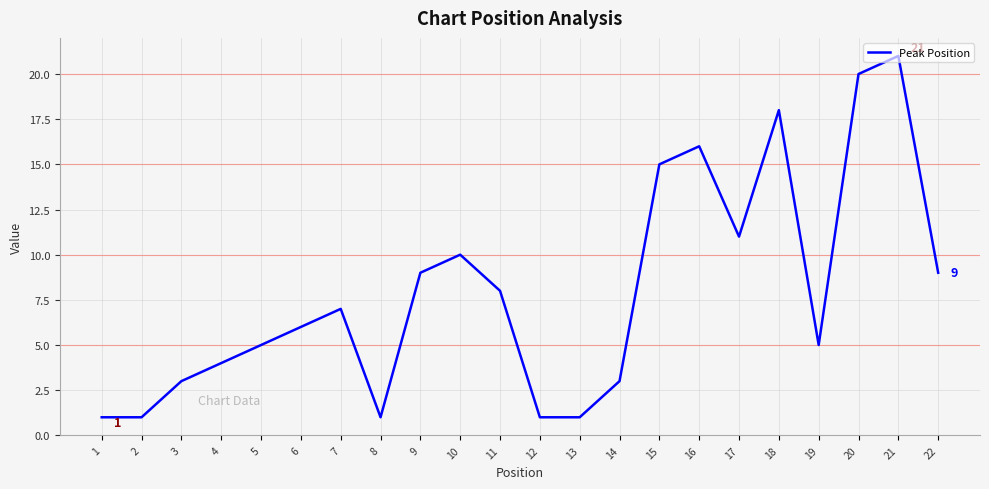

The chart shows a value of 31 at 20. True or false?

False